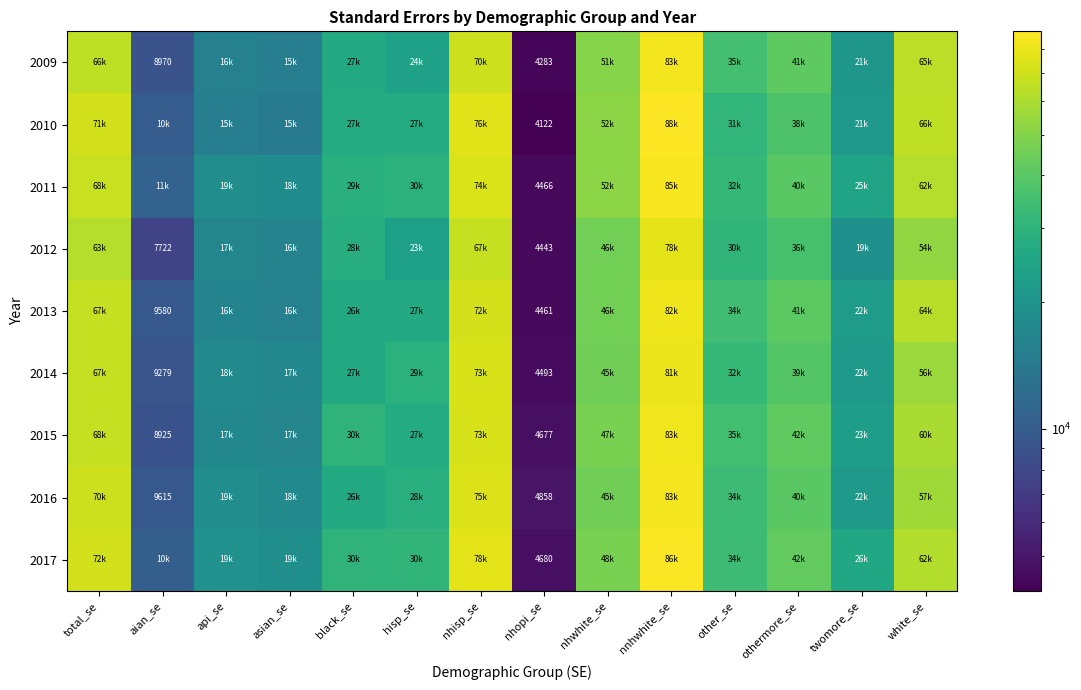

What is the approximate value of 2009 at hisp_se?

23714.4